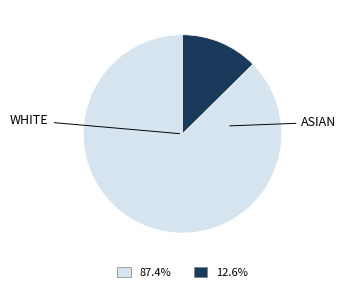

Does any single category account for the majority?

Yes